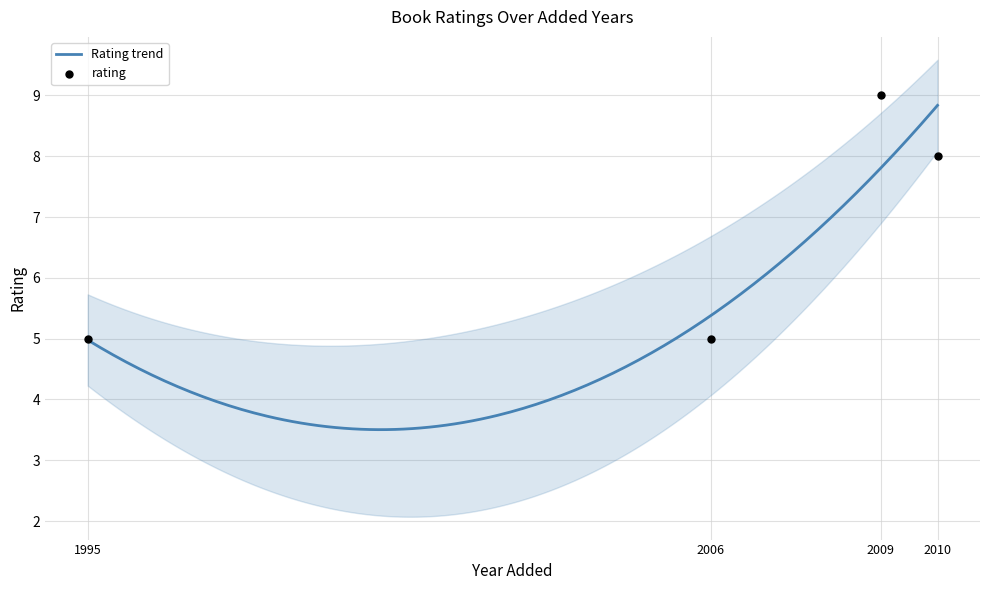

Which series has the largest total across all categories?

rating